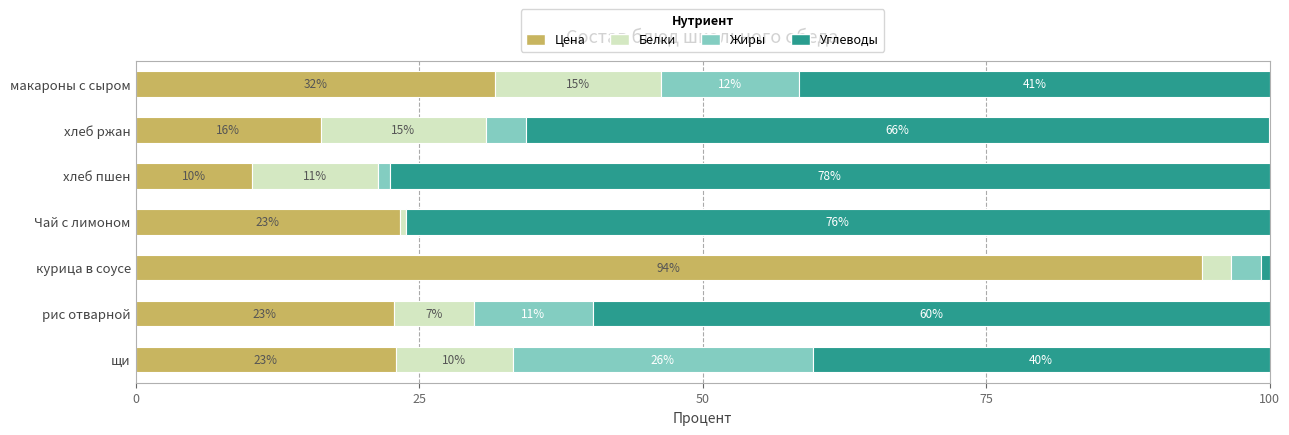

What is the difference between the maximum and second lowest values in the Цена series?

77.7